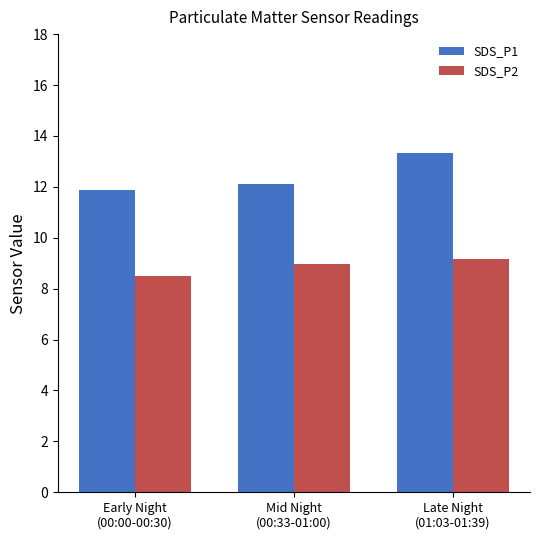

At Early Night
(00:00-00:30), list the series in order from largest to smallest.

SDS_P1, SDS_P2